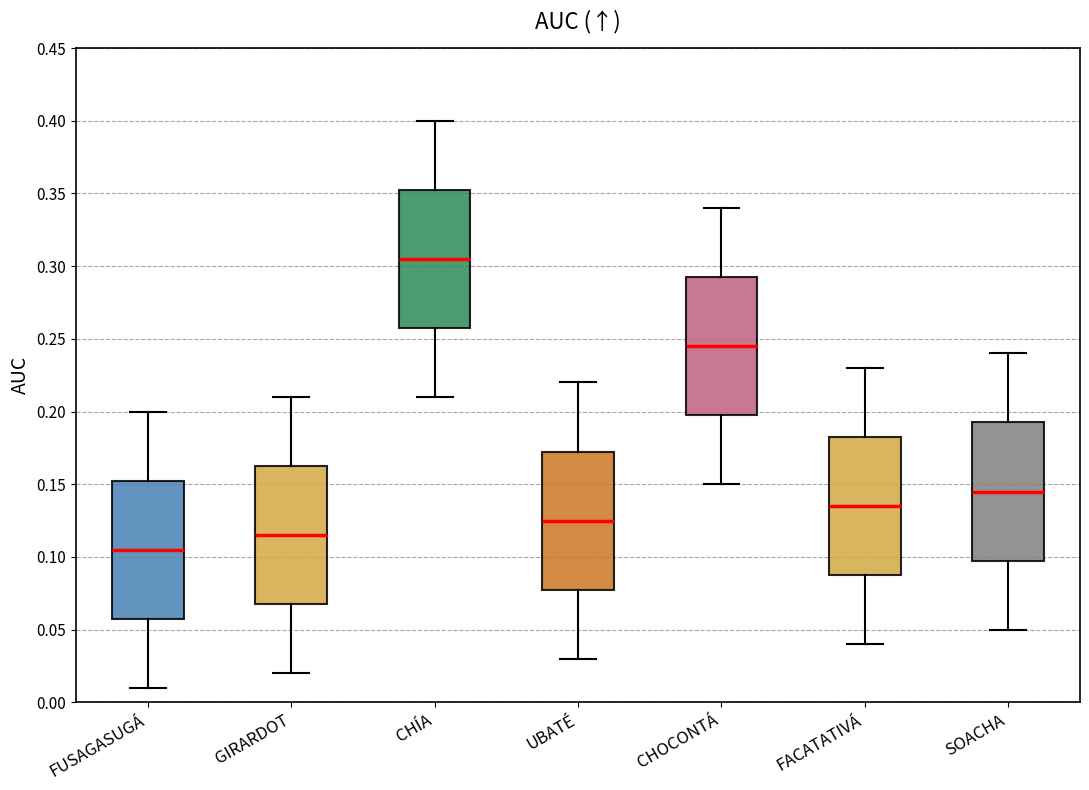

Reading left to right, transcribe this box plot: for each box, give where its median line is, the range the box spans, and where its two whiskers end, as read against the y-axis. The values are not printed on the chart, so give them approximately, as read against the axis.

FUSAGASUGÁ: median 0.105, box 0.060 to 0.155, whiskers 0.010 to 0.200
GIRARDOT: median 0.115, box 0.070 to 0.165, whiskers 0.020 to 0.210
CHÍA: median 0.305, box 0.260 to 0.355, whiskers 0.210 to 0.400
UBATÉ: median 0.125, box 0.080 to 0.175, whiskers 0.030 to 0.220
CHOCONTÁ: median 0.245, box 0.200 to 0.295, whiskers 0.150 to 0.340
FACATATIVÁ: median 0.135, box 0.090 to 0.185, whiskers 0.040 to 0.230
SOACHA: median 0.145, box 0.100 to 0.195, whiskers 0.050 to 0.240